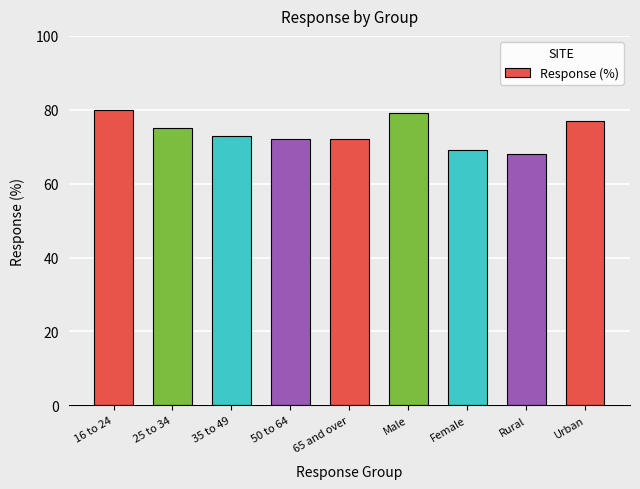

What is the label of the 6th bar from the left?

Male